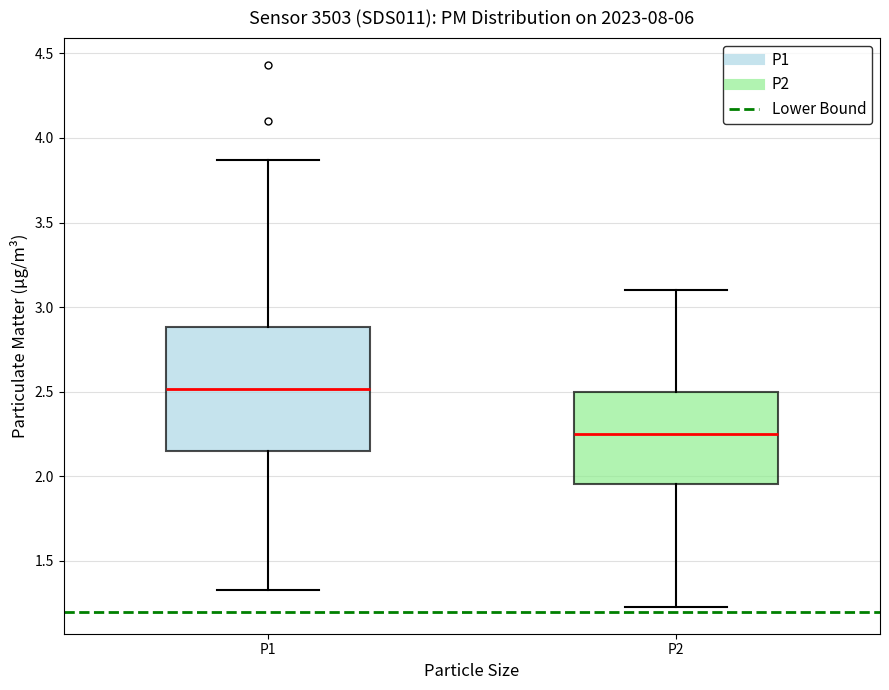

Which box's median line is the lowest?

P2